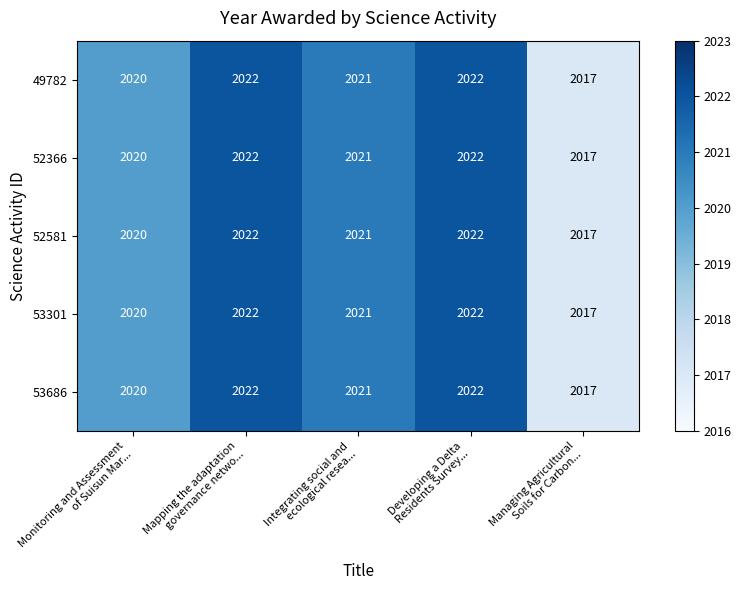

What is the highest value of the 52366 series?

2022